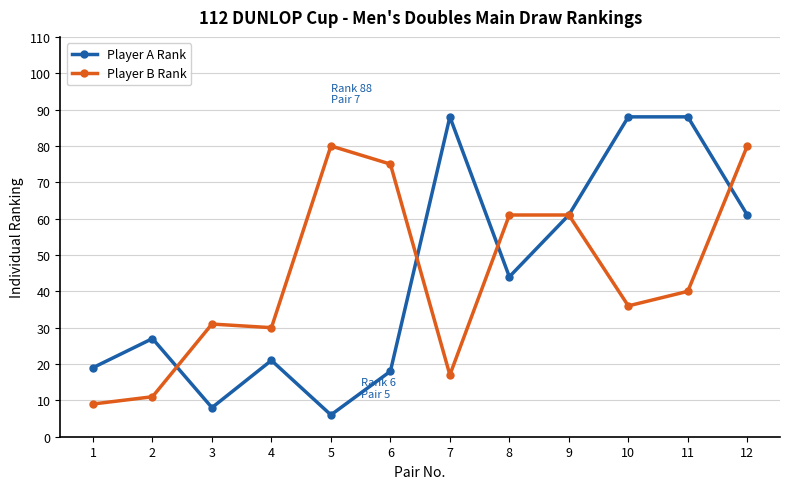

What is the difference between the maximum and minimum values in the Player A Rank series?

82